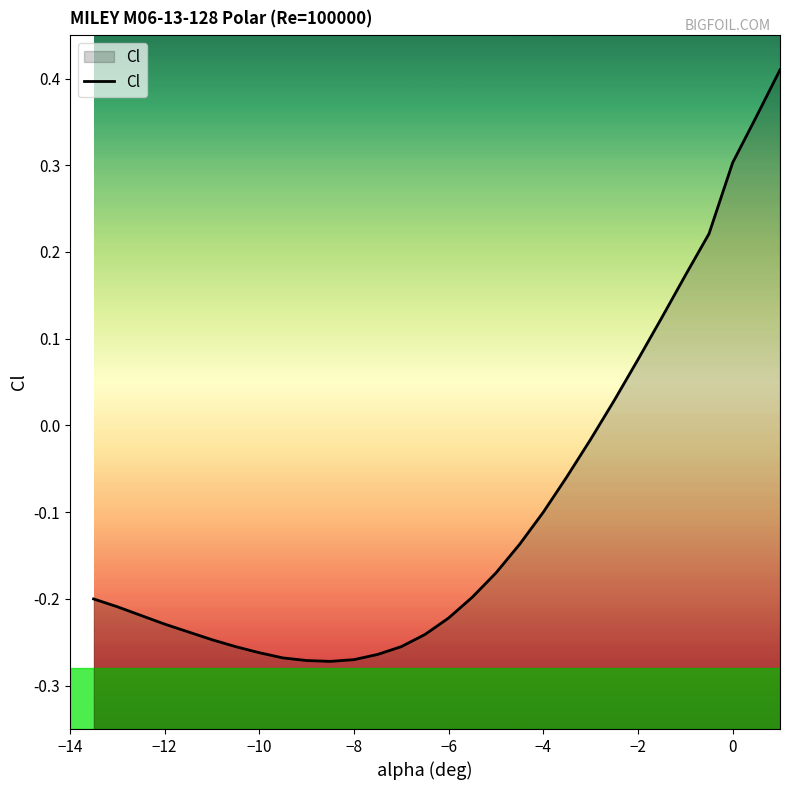

The chart shows a value of -0.5 at −10. True or false?

False